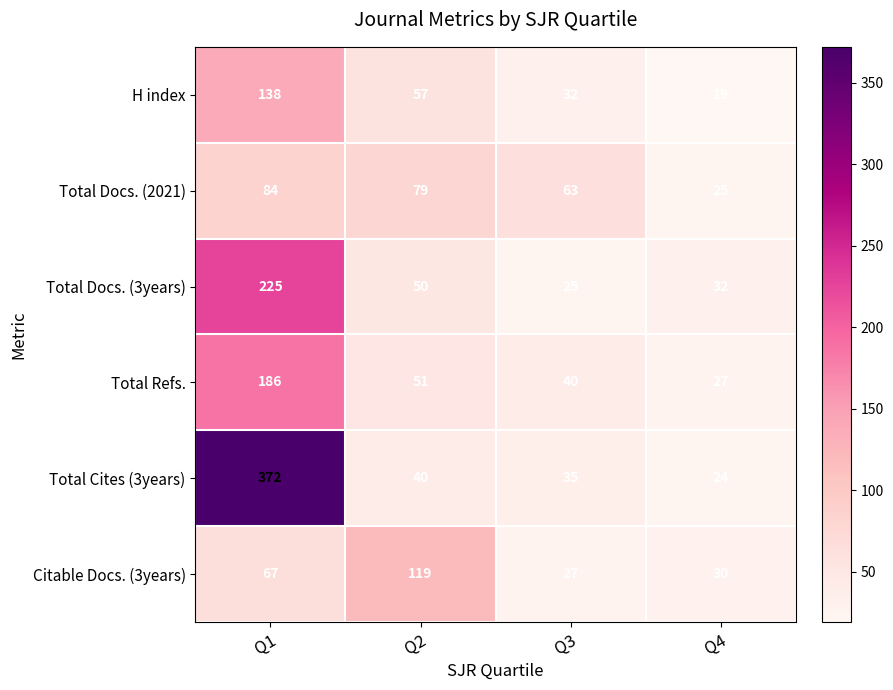

Is the value of Total Docs. (2021) at Q3 greater than the value of Total Refs. at Q3?

Yes